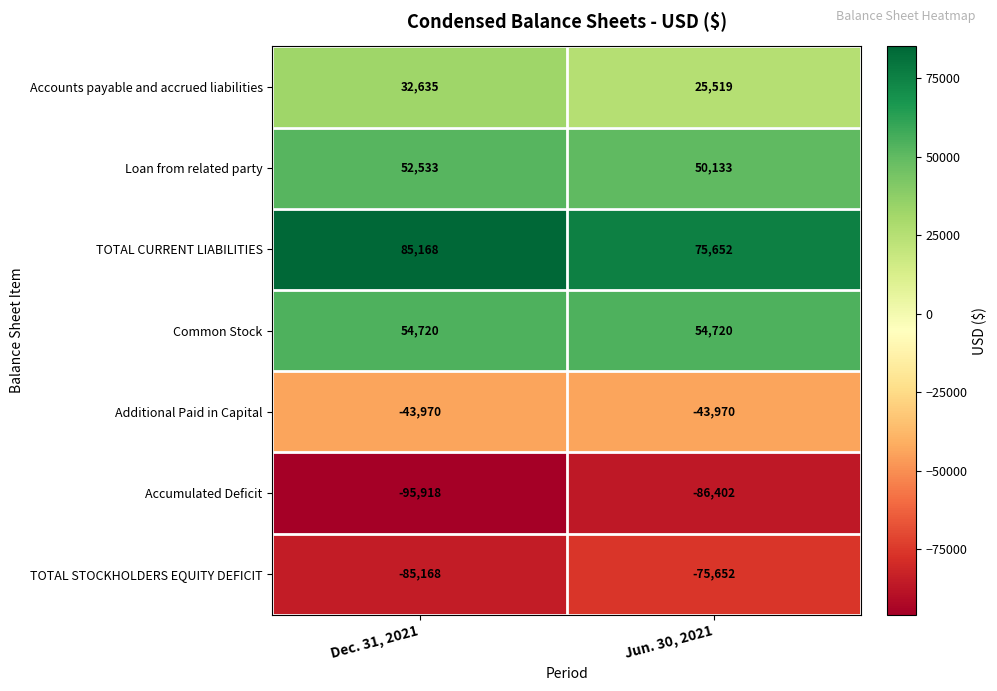

Which series has the largest total across all categories?

TOTAL CURRENT LIABILITIES